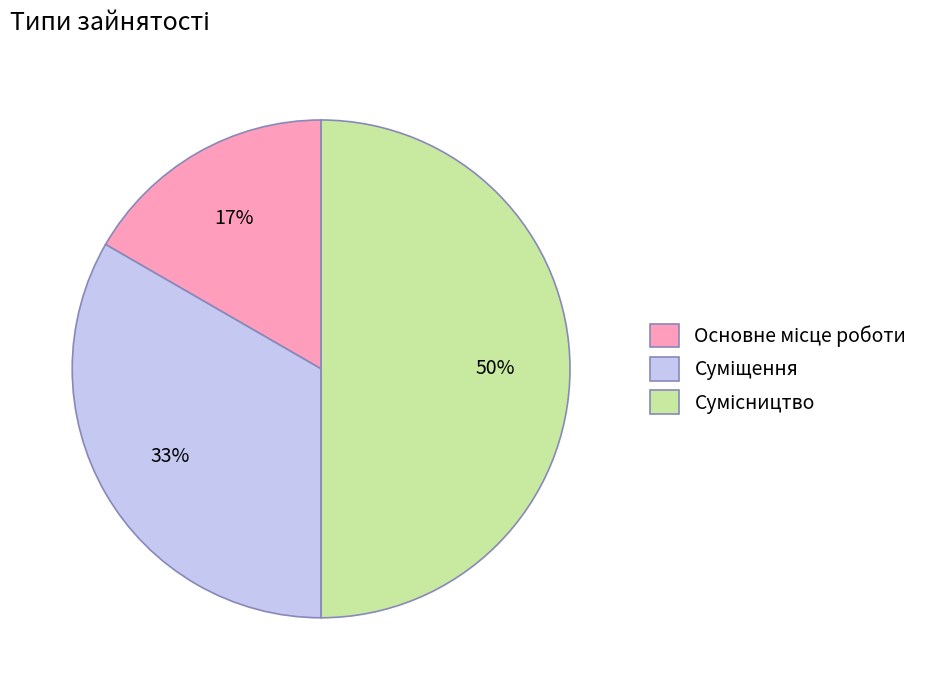

To the nearest percent, what is the average slice percentage?

33%